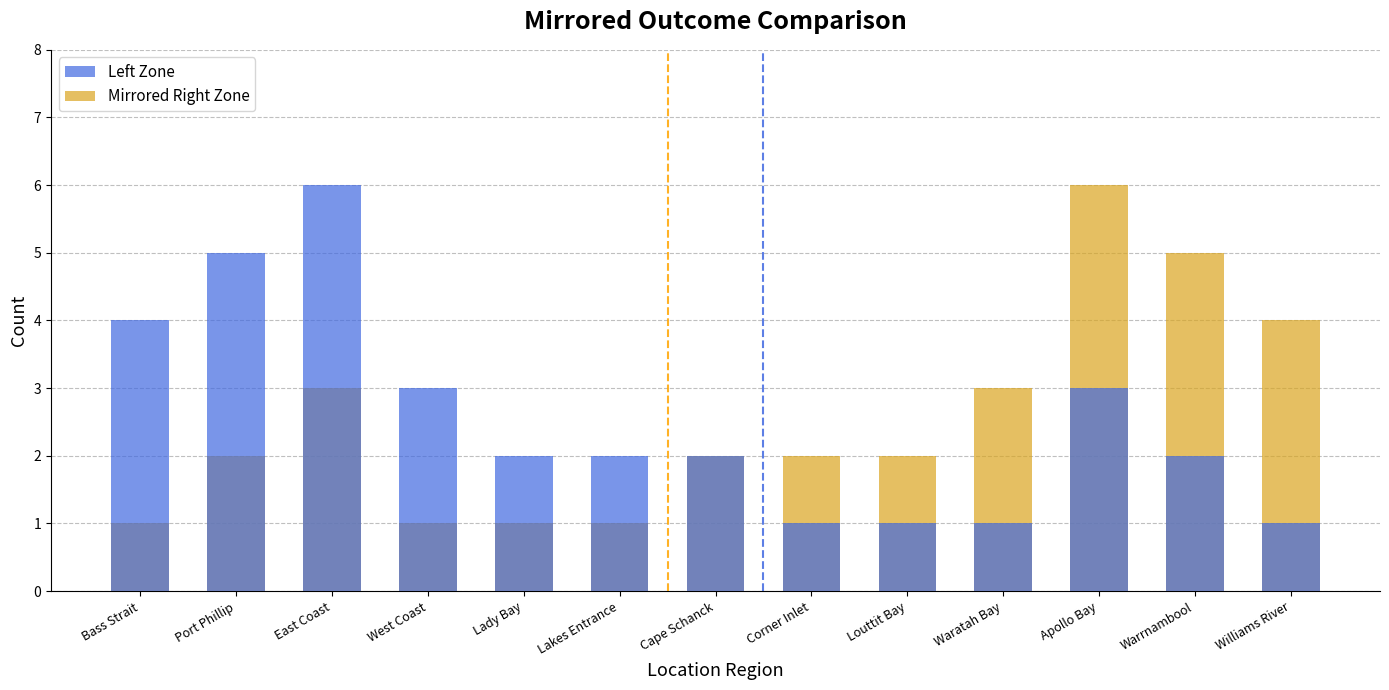

What is the difference between the Mirrored Right Zone values at Bass Strait and Cape Schanck?

1